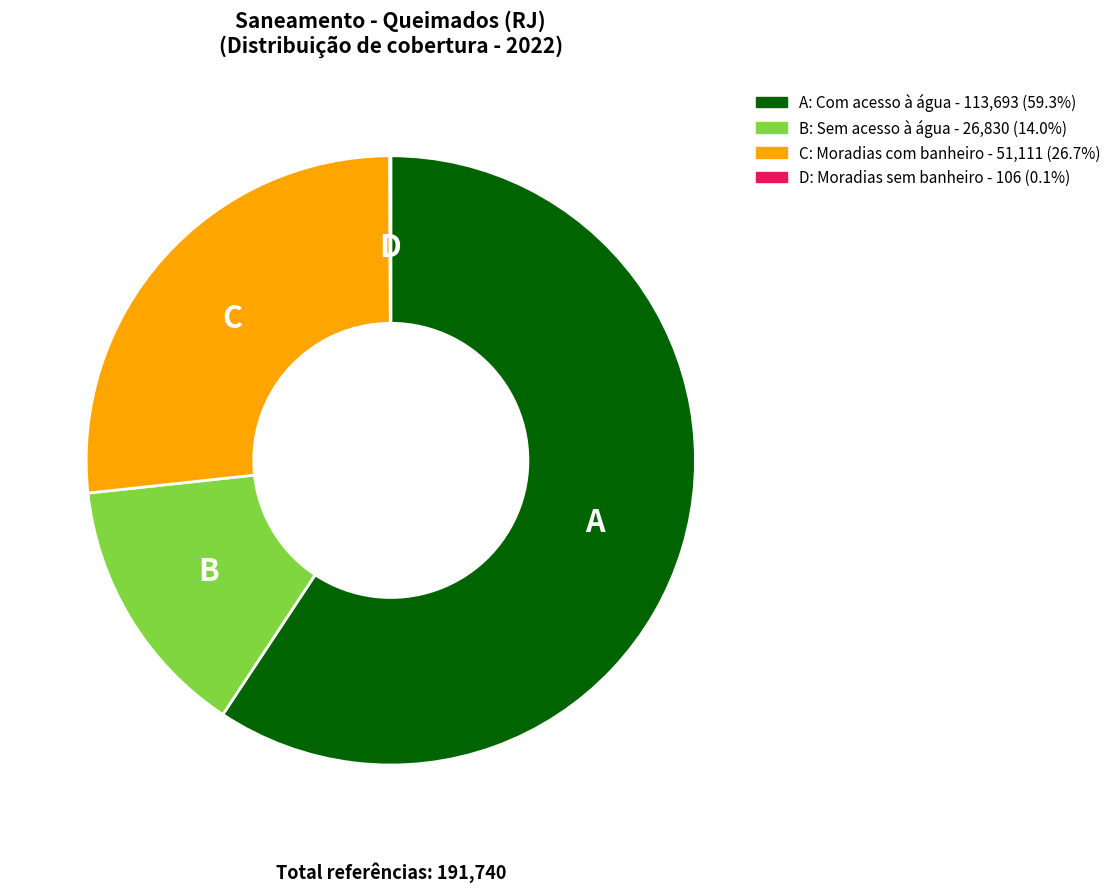

Is there a majority slice in this chart?

Yes